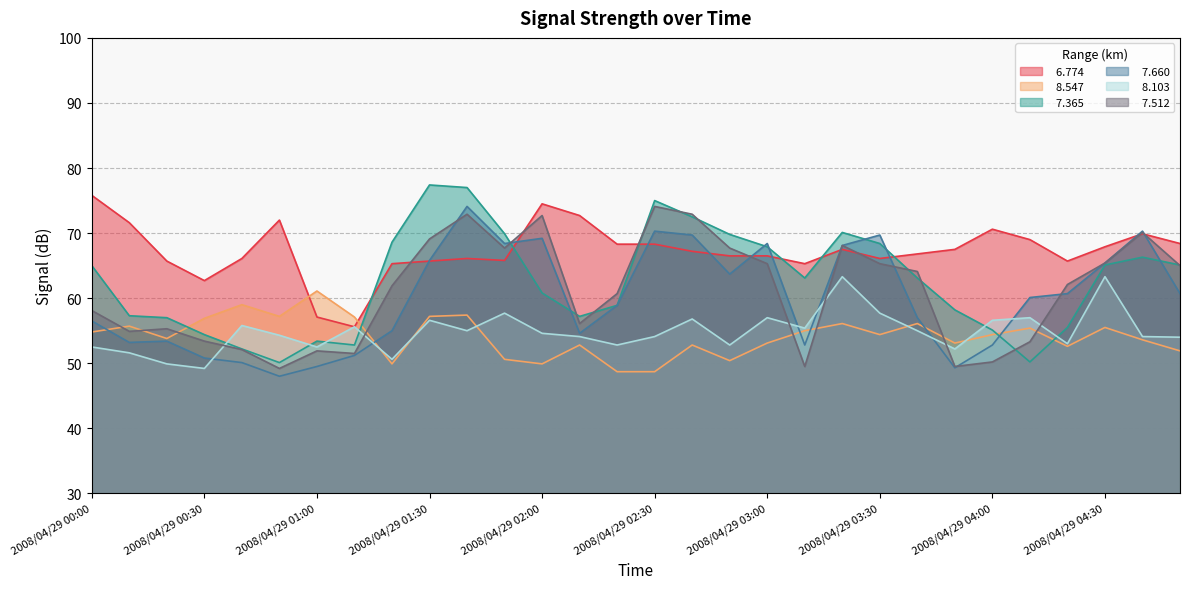

How many lines are shown in the chart?

6